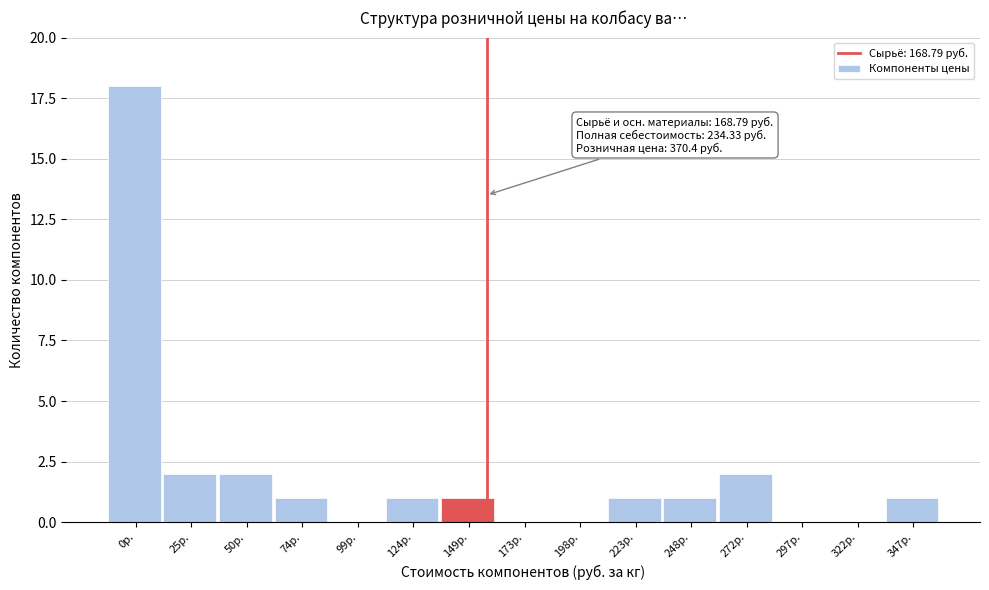

Reading left to right, transcribe all the data shown in this chart.

0р.=18	25р.=2	50р.=2	74р.=1	99р.=0	124р.=1	149р.=1	173р.=0	198р.=0	223р.=1	248р.=1	272р.=2	297р.=0	322р.=0	347р.=1